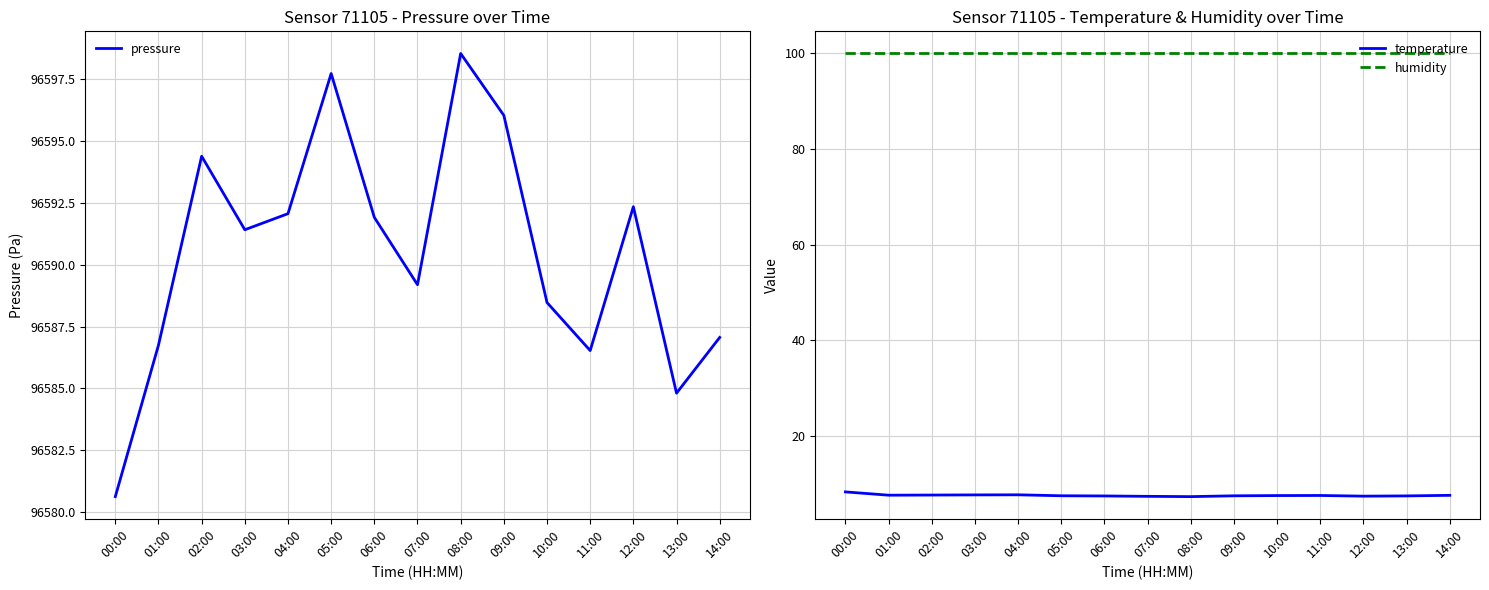

List the series in order of their peak value, highest first.

pressure, humidity, temperature